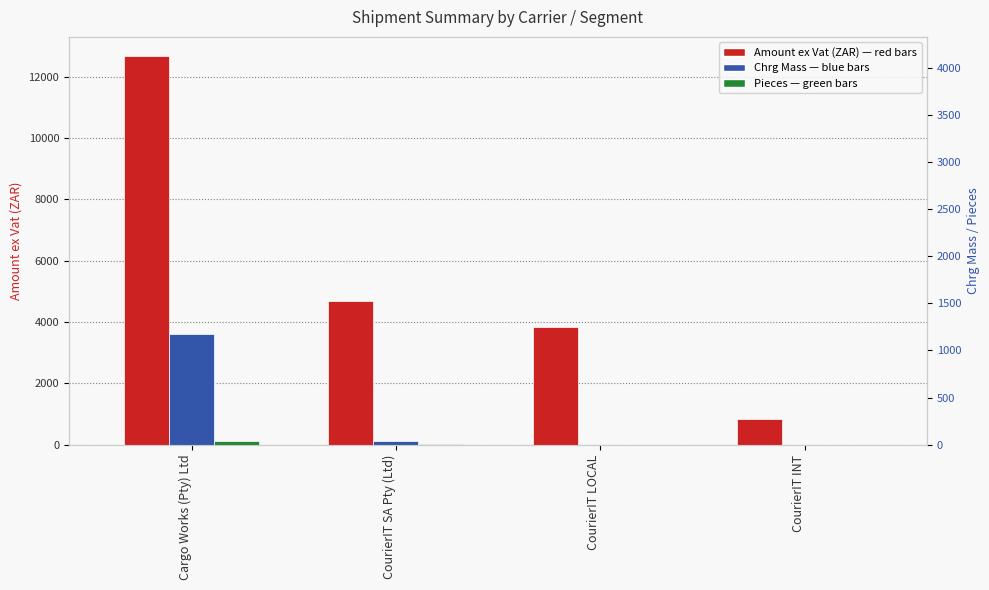

What is the label of the 2nd bar from the right?

CourierIT LOCAL